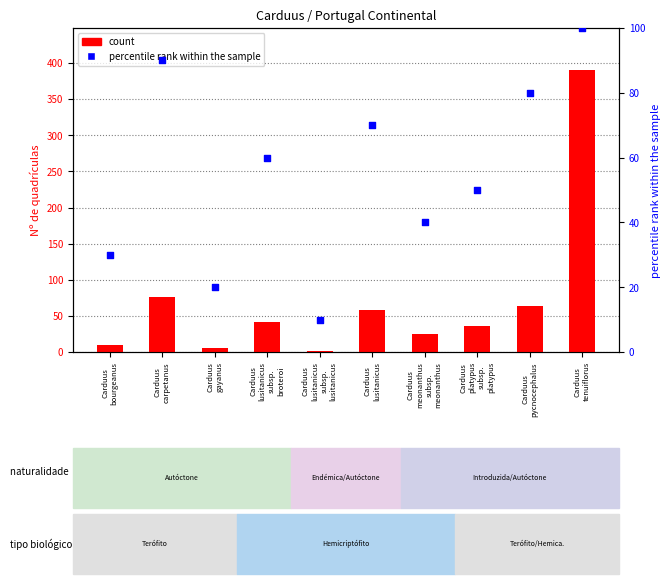

Which series has the widest spread of Y values?

count